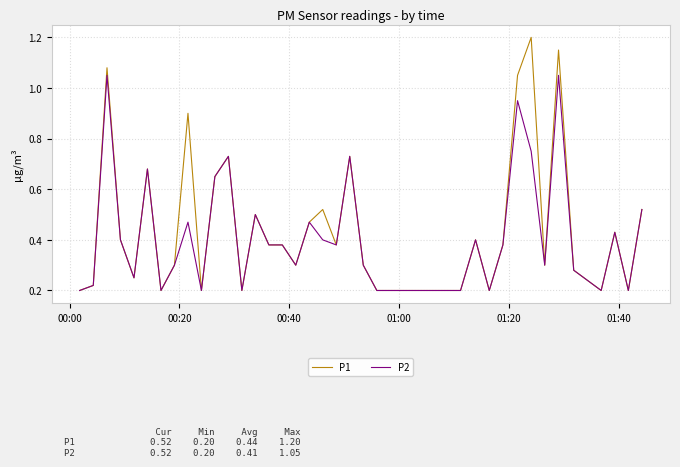

What are all the series names shown in the legend?

P1, P2